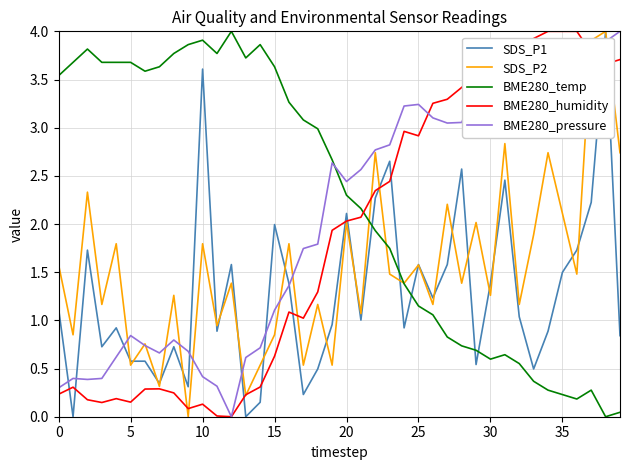

Rank the series by their average value, from lowest to highest.

SDS_P1, SDS_P2, BME280_humidity, BME280_pressure, BME280_temp